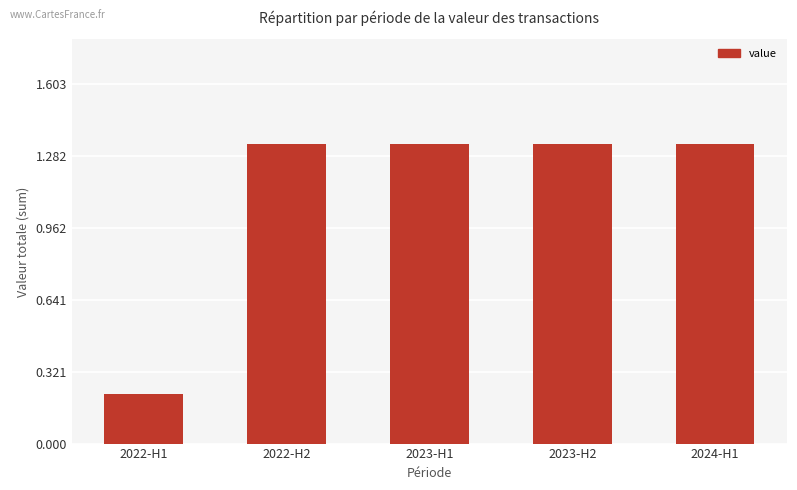

Count the number of values greater than 1.

4